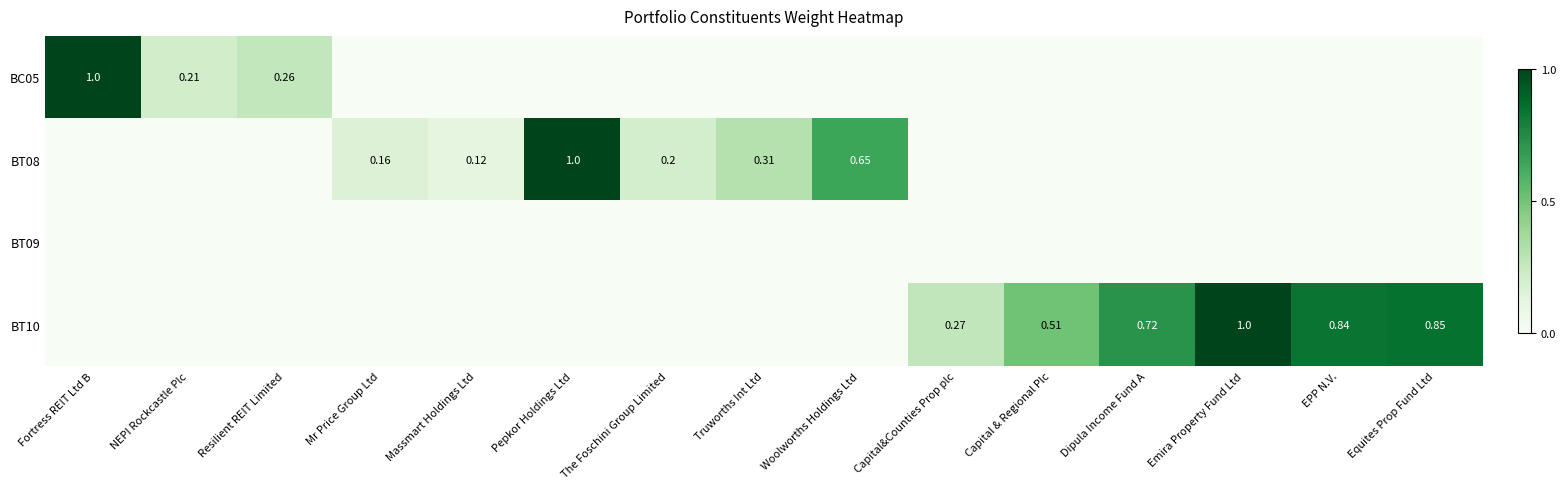

What is the average value of the BT10 series?

0.3